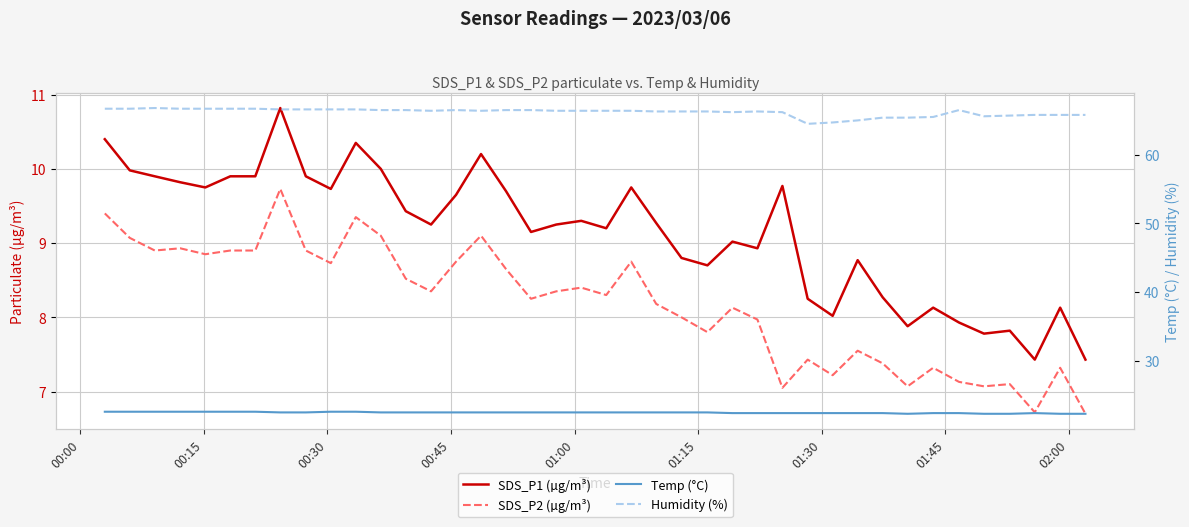

Is this an area chart (filled region under the line)?

No